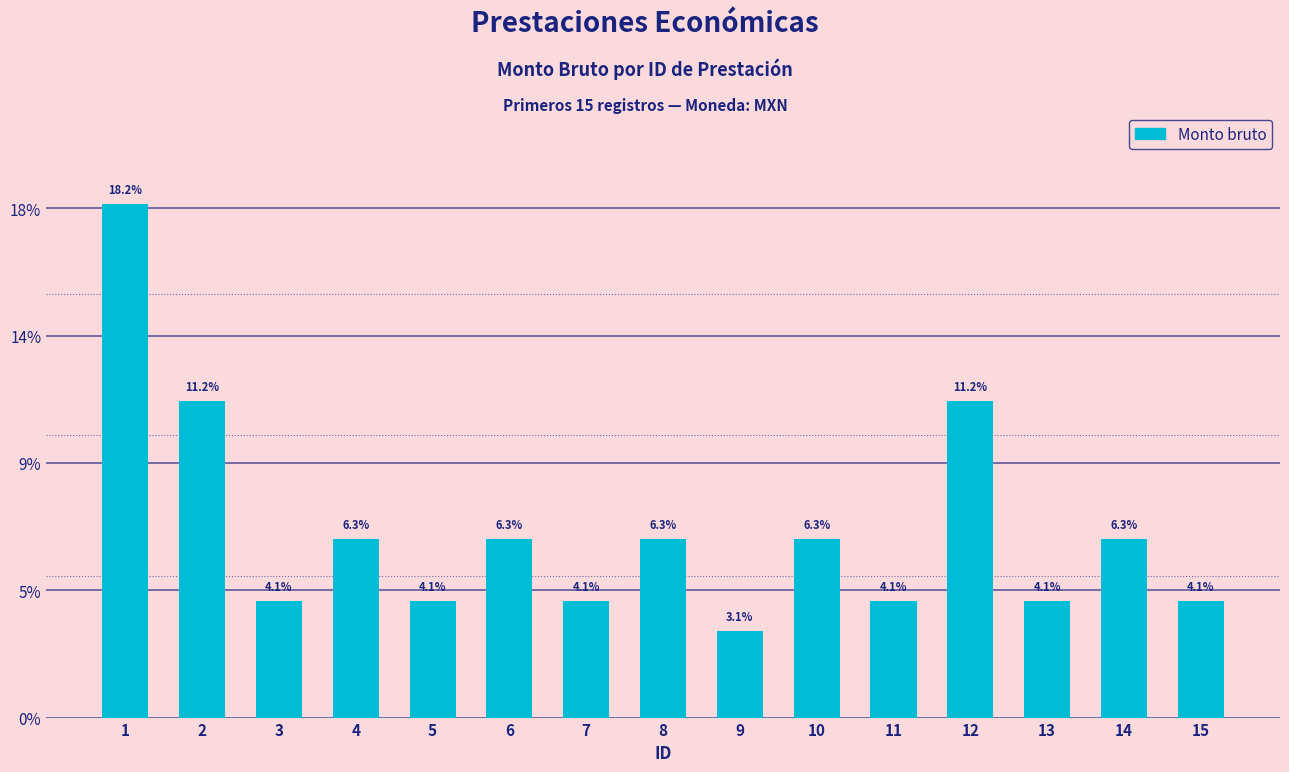

What is the change in value from 6 to 15?

-4872.0